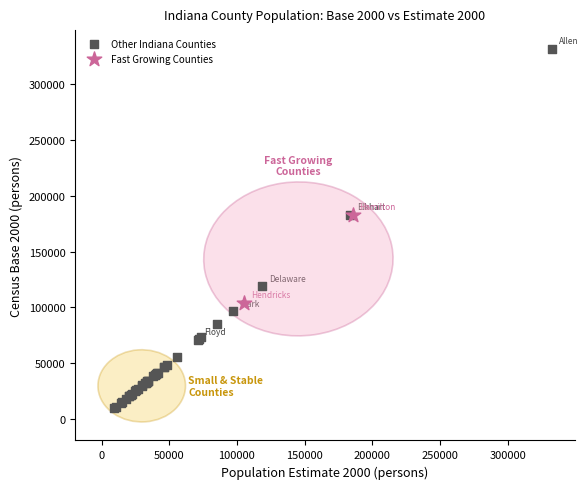

Which series reaches the minimum Y coordinate?

Other Indiana Counties